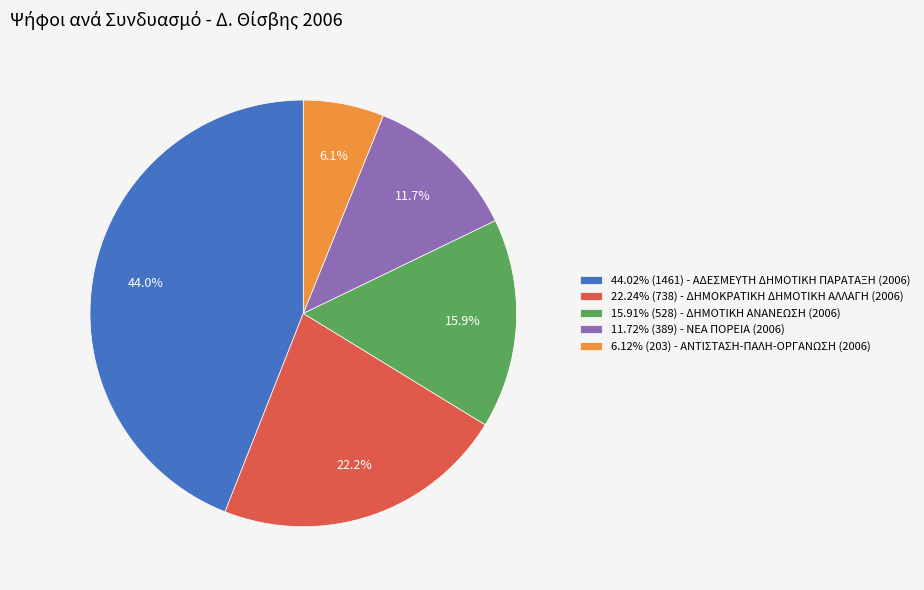

Approximately how many times larger is the value at 15.91% (528) - ΔΗΜΟΤΙΚΗ ΑΝΑΝΕΩΣΗ (2006) compared to 22.24% (738) - ΔΗΜΟΚΡΑΤΙΚΗ ΔΗΜΟΤΙΚΗ ΑΛΛΑΓΗ (2006)?

0.7